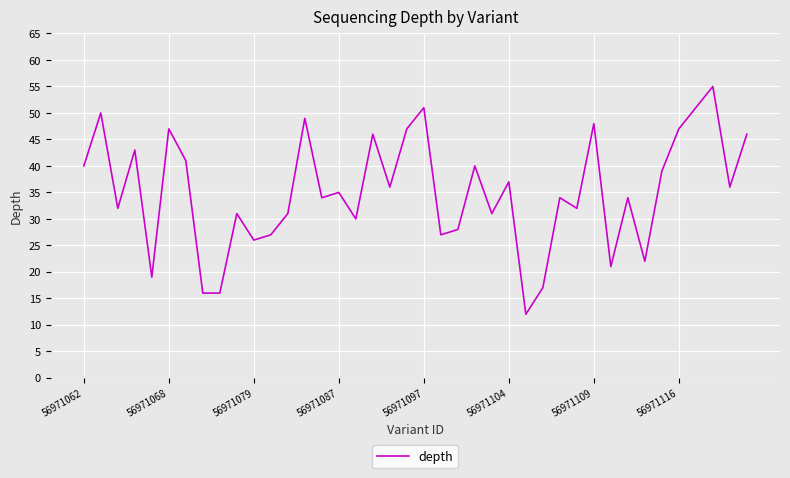

What is the difference between the maximum and minimum values?

43